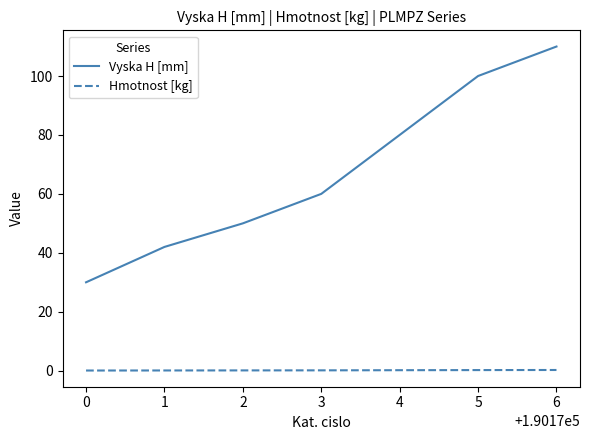

Which series changed the most between 4 and 5?

Vyska H [mm]